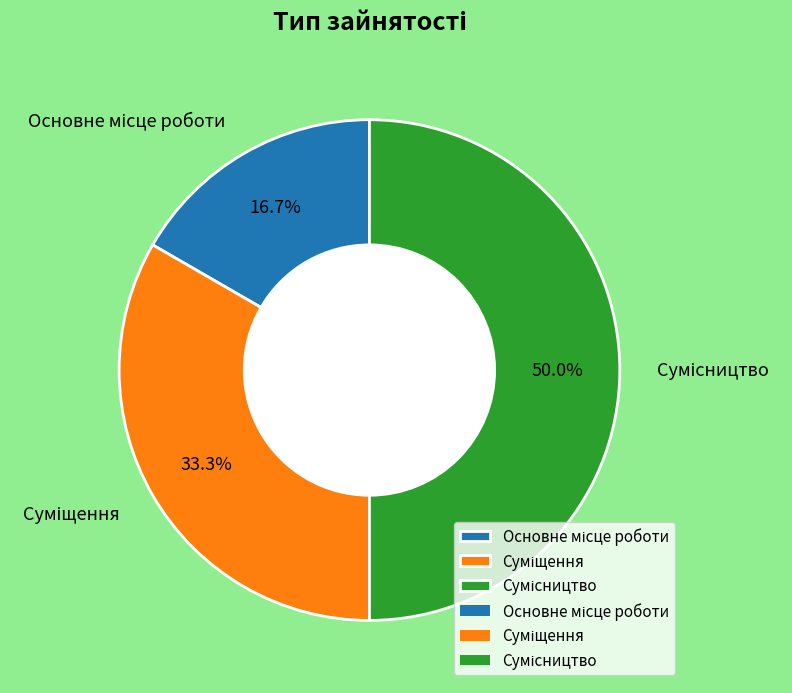

Which slice is the largest?

Сумісництво